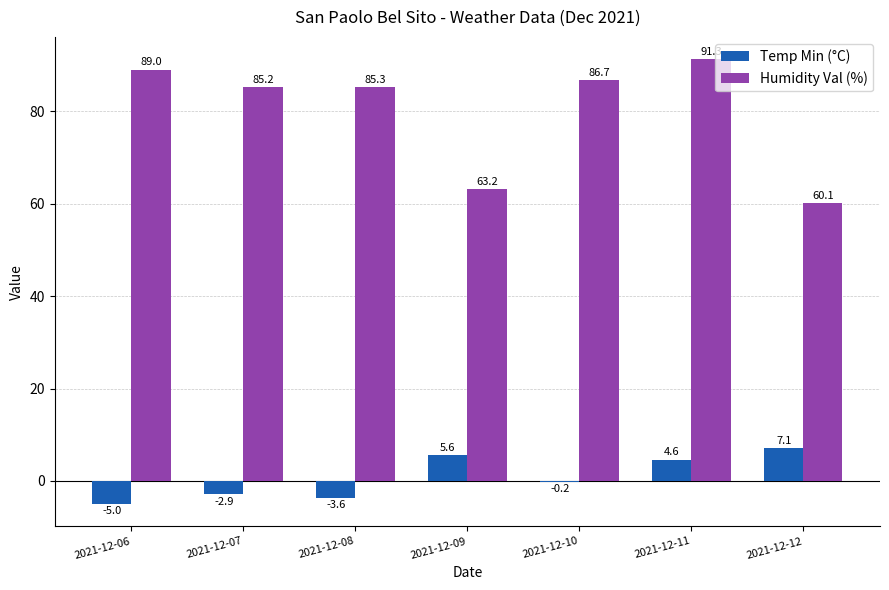

How many categories are shown in the chart?

7